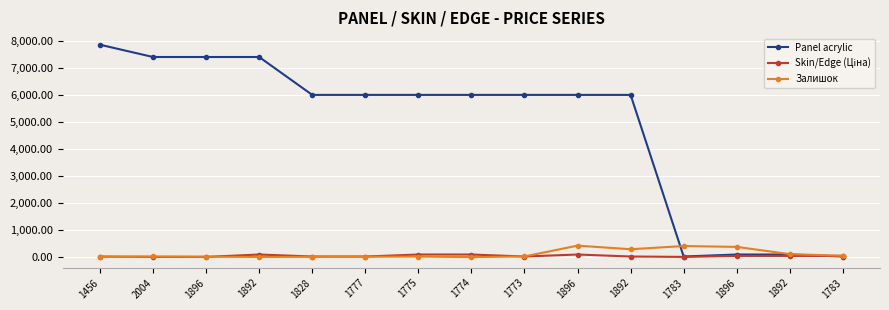

Count the number of data series in this chart.

3